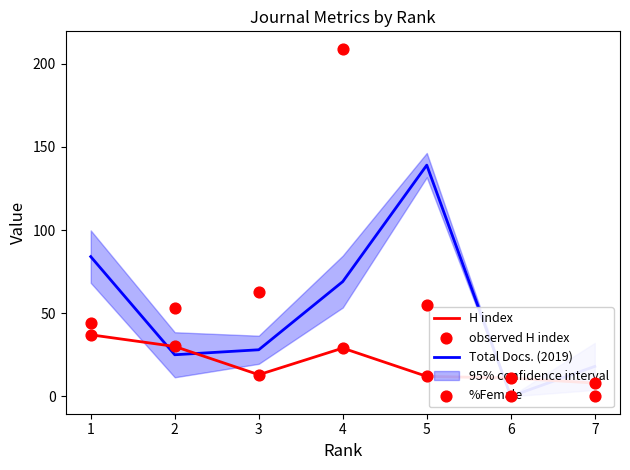

Which series reaches the maximum Y coordinate?

%Female